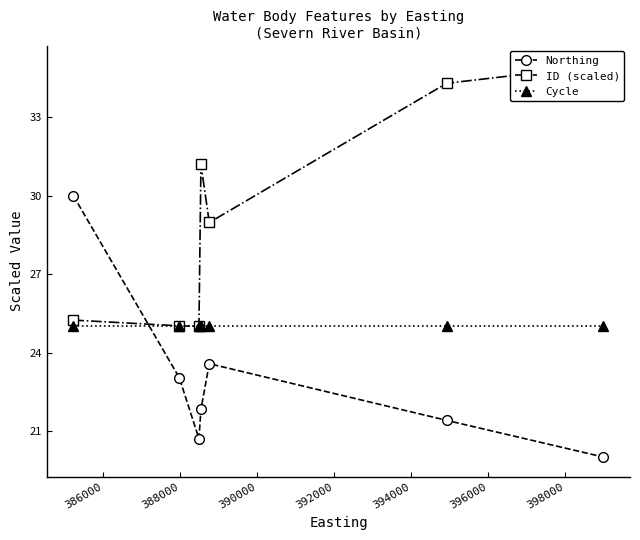

Which series ends up on top after the final intersection of Northing and Cycle?

Cycle